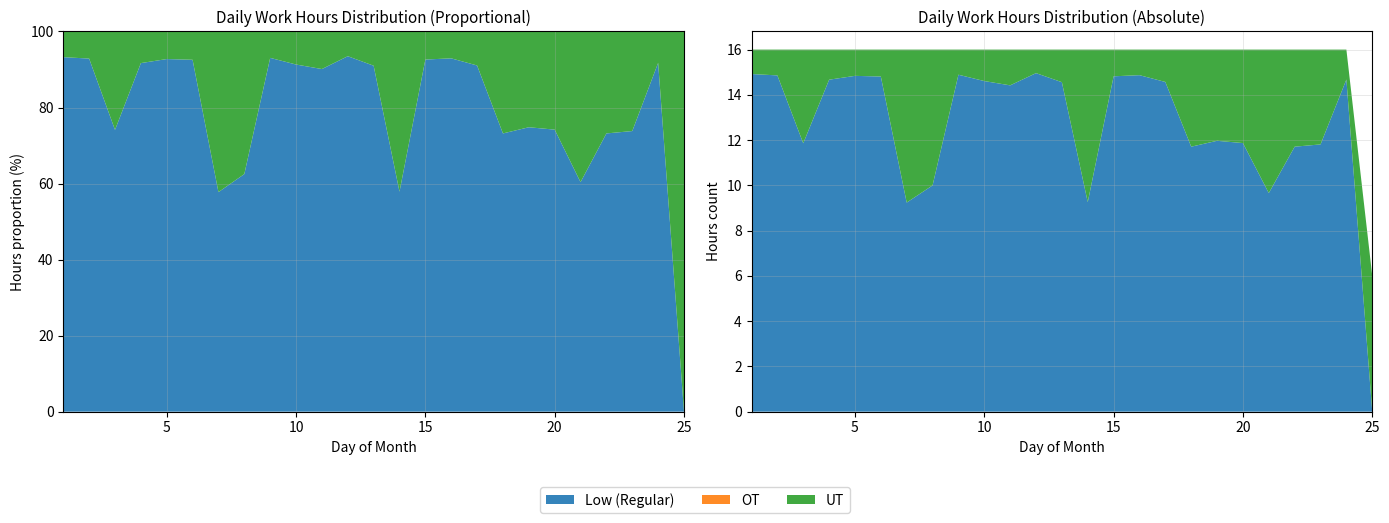

Reading left to right, extract all data points from this chart.

Low: 1=14.9	2=14.9	3=11.9	4=14.7	5=14.8	6=14.8	7=9.2	8=10.0	9=14.9	10=14.6	11=14.4	12=15.0	13=14.6	14=9.3	15=14.8	16=14.9	17=14.6	18=11.7	19=12.0	20=11.9	21=9.7	22=11.7	23=11.8	24=14.7	25=0.0
OT: 1=0.0	2=0.0	3=0.0	4=0.0	5=0.0	6=0.0	7=0.0	8=0.0	9=0.0	10=0.0	11=0.0	12=0.0	13=0.0	14=0.0	15=0.0	16=0.0	17=0.0	18=0.0	19=0.0	20=0.0	21=0.0	22=0.0	23=0.0	24=0.0	25=0.0
UT: 1=1.1	2=1.1	3=4.1	4=1.3	5=1.2	6=1.2	7=6.8	8=6.0	9=1.1	10=1.4	11=1.6	12=1.0	13=1.4	14=6.7	15=1.2	16=1.1	17=1.4	18=4.3	19=4.0	20=4.1	21=6.3	22=4.3	23=4.2	24=1.3	25=6.0